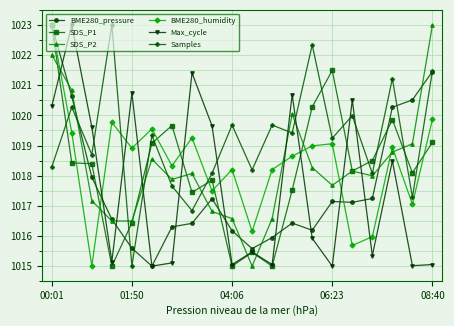

What is the minimum value shown in the chart?

1015.0